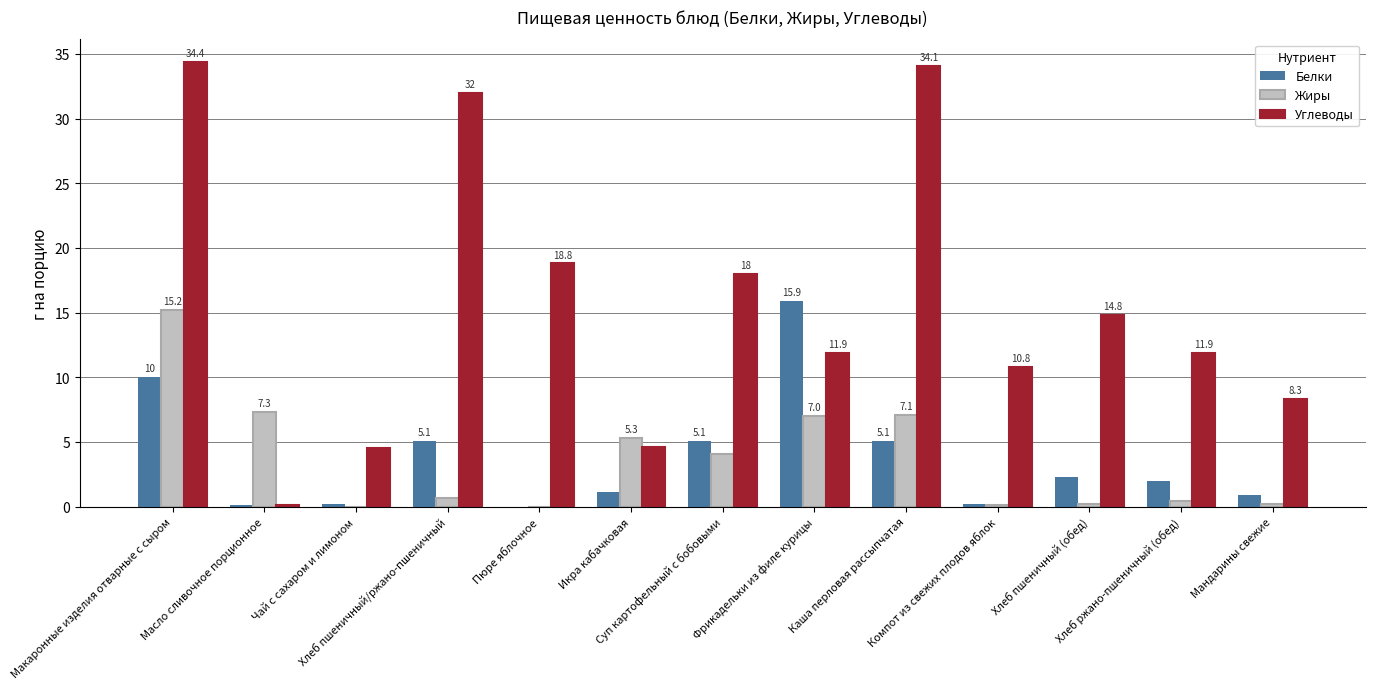

What is the maximum value shown in the chart?

34.4